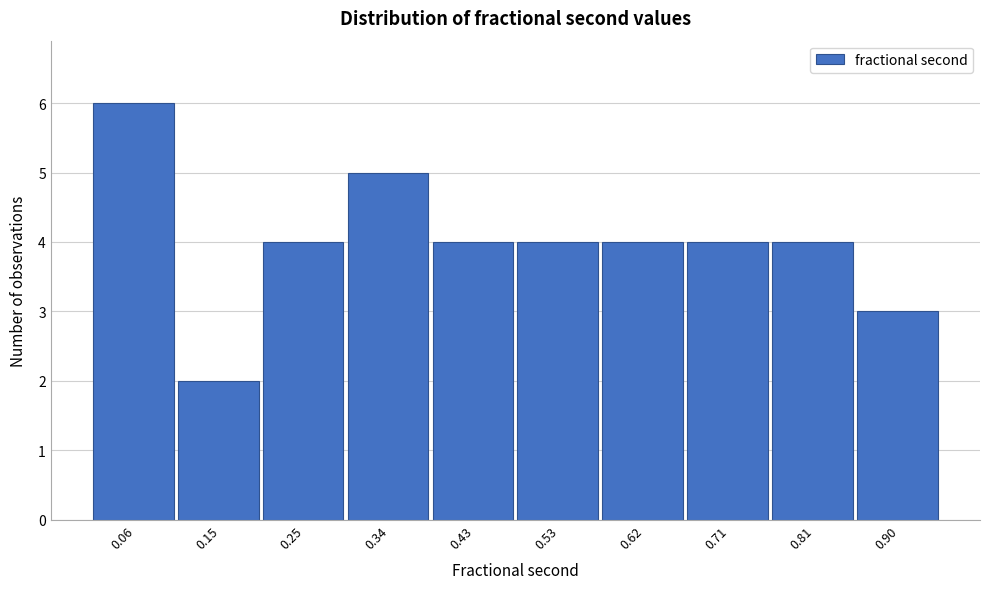

Reading left to right, transcribe all the data shown in this chart.

0.06=6	0.15=2	0.25=4	0.34=5	0.43=4	0.53=4	0.62=4	0.71=4	0.81=4	0.90=3